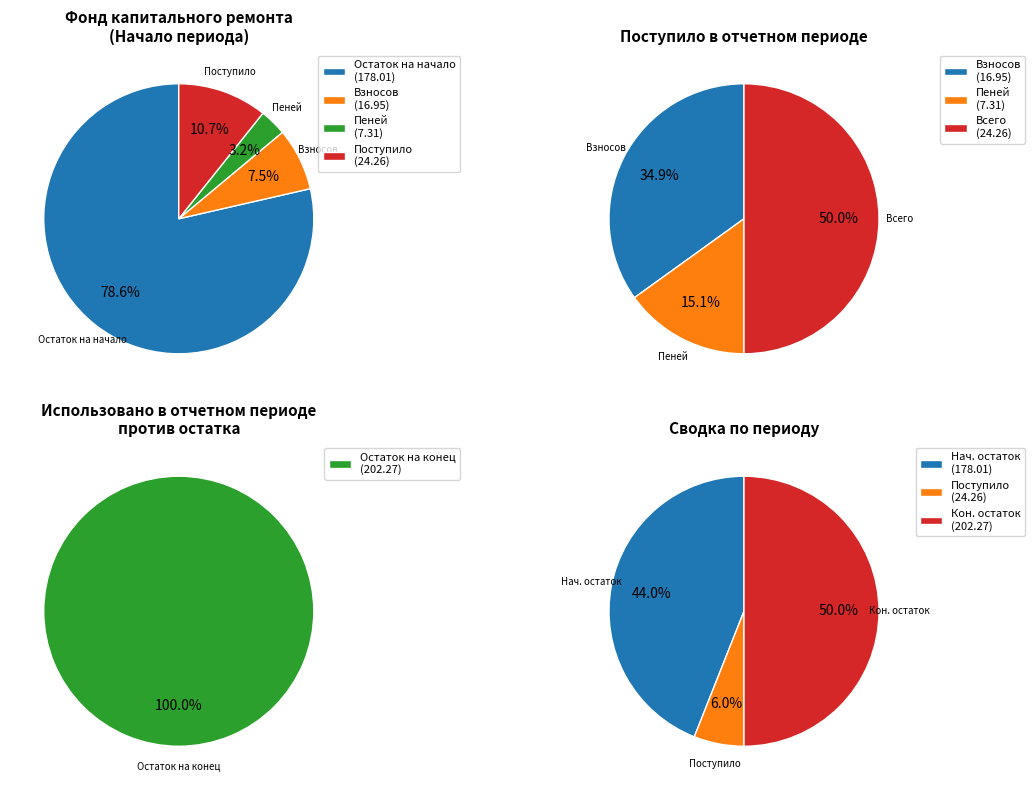

Which has a higher value, Остаток на начало or Взносов?

Остаток на начало